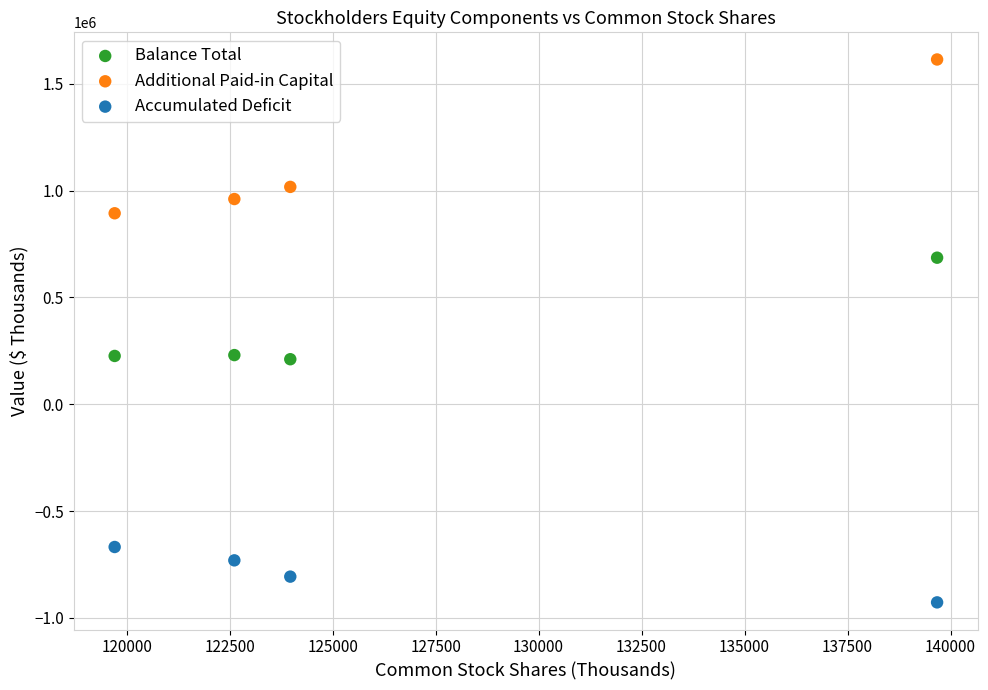

Which series has the widest spread of Y values?

Additional Paid-in Capital